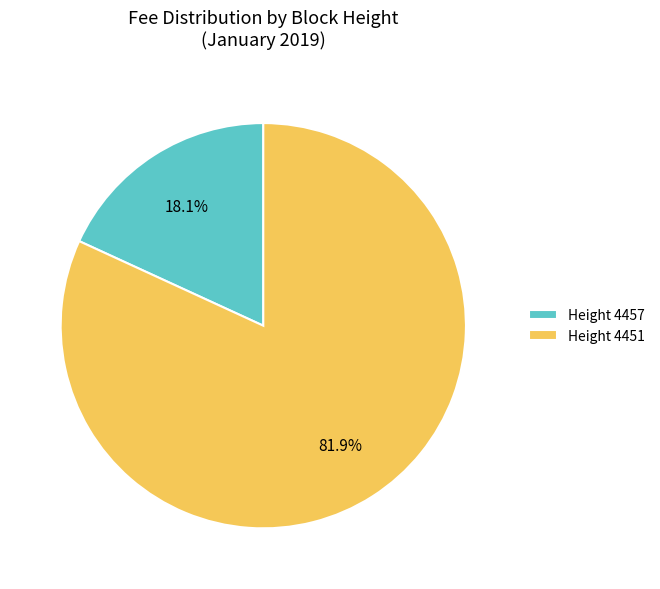

Is there a majority slice in this chart?

Yes